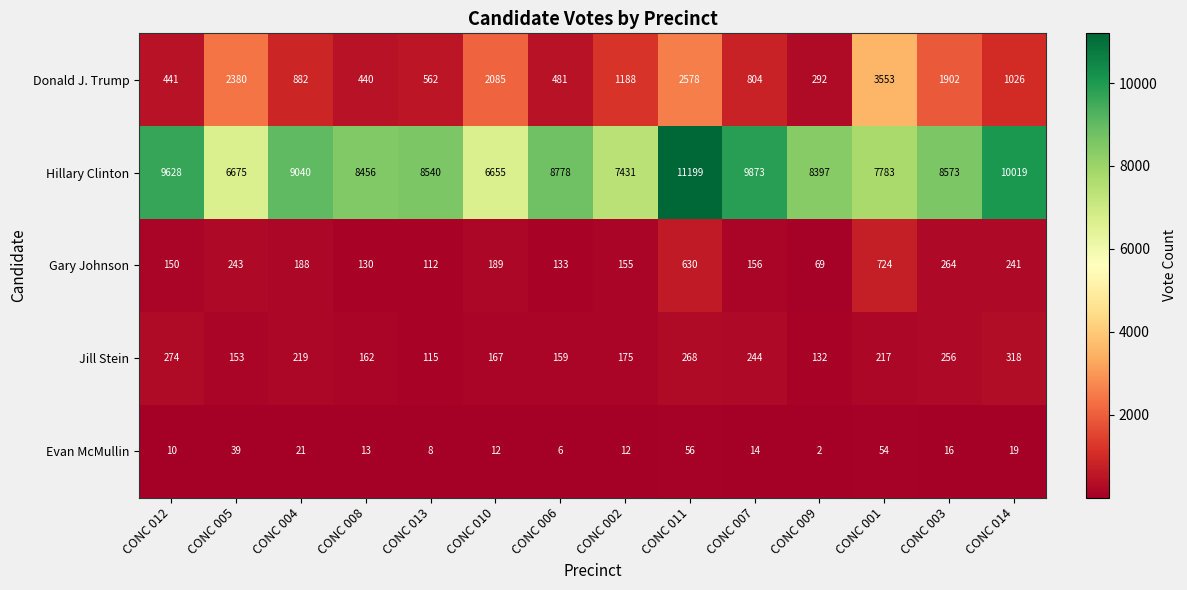

List the series in order of their peak value, lowest first.

Evan McMullin, Jill Stein, Gary Johnson, Donald J. Trump, Hillary Clinton